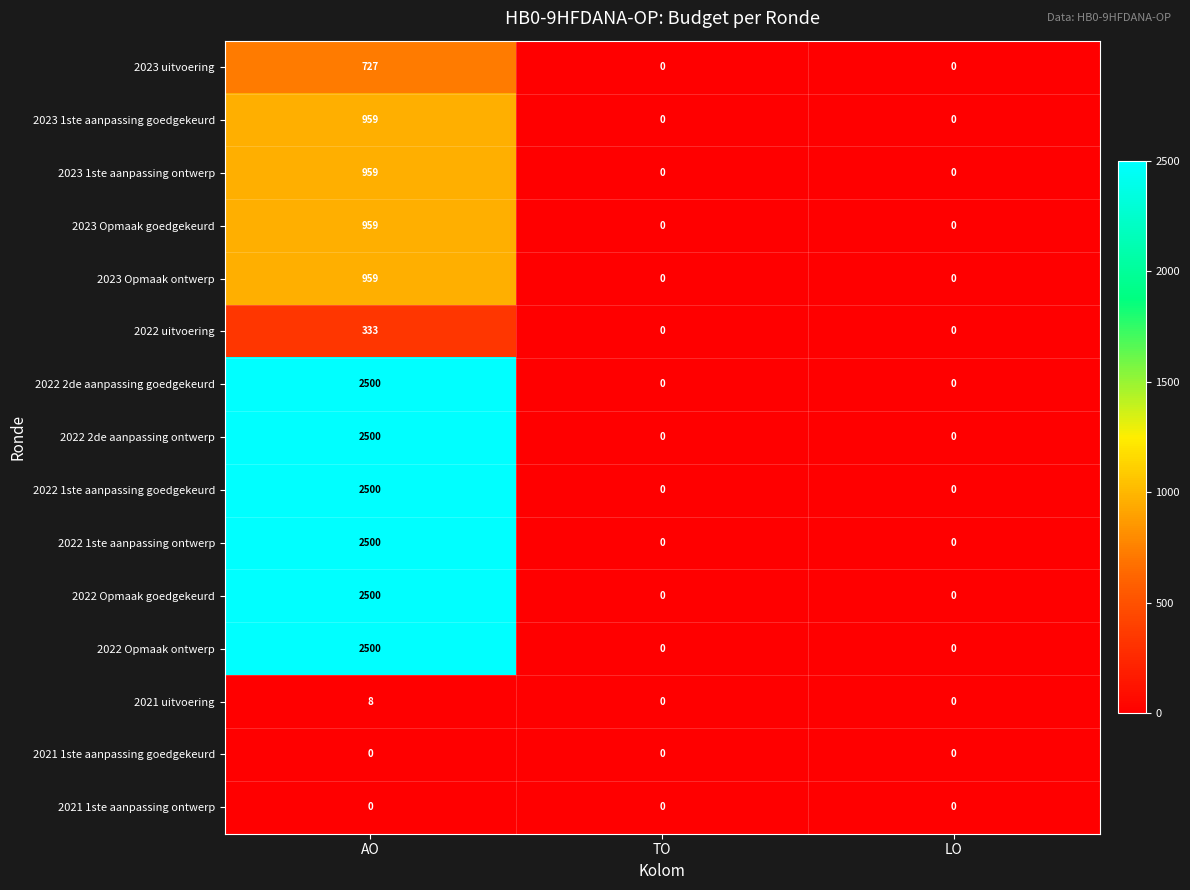

Which label corresponds to the largest value in the chart?

AO